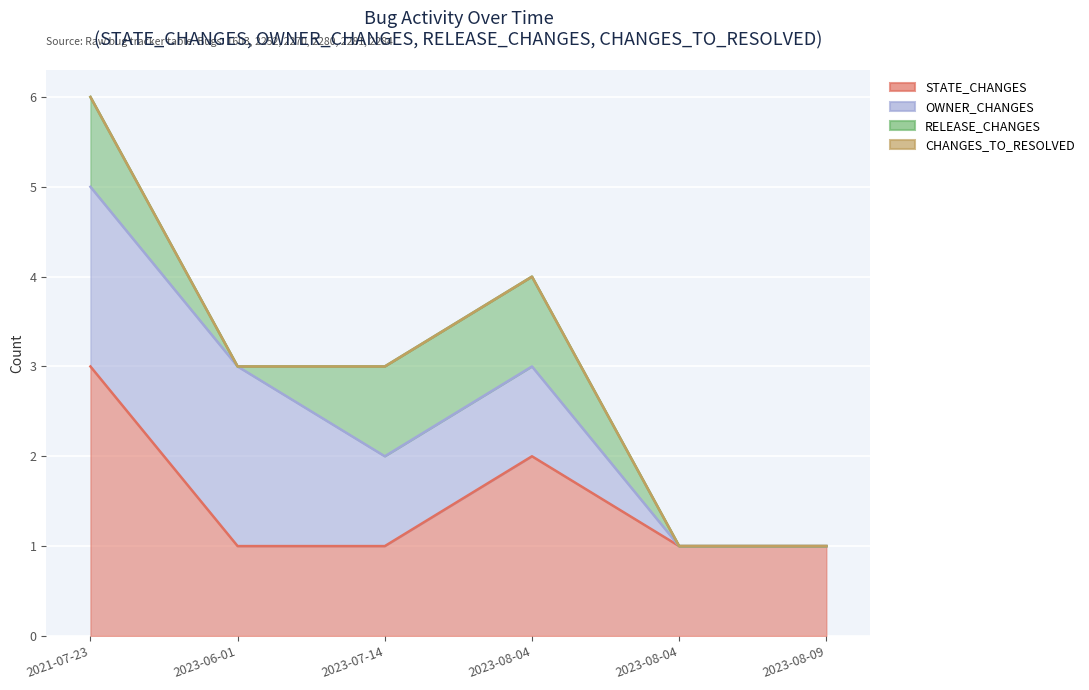

What is the label of the 3rd point from the left?

2023-07-14